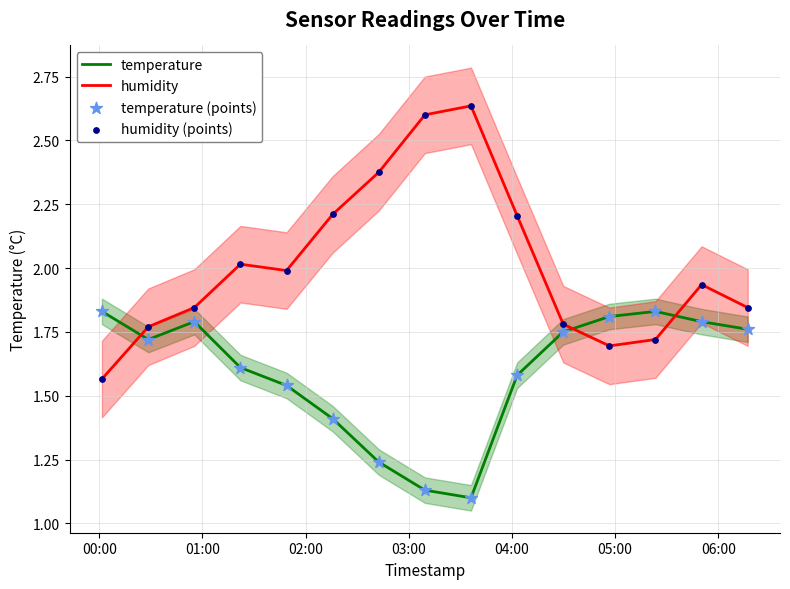

Which series has the largest total across all categories?

humidity